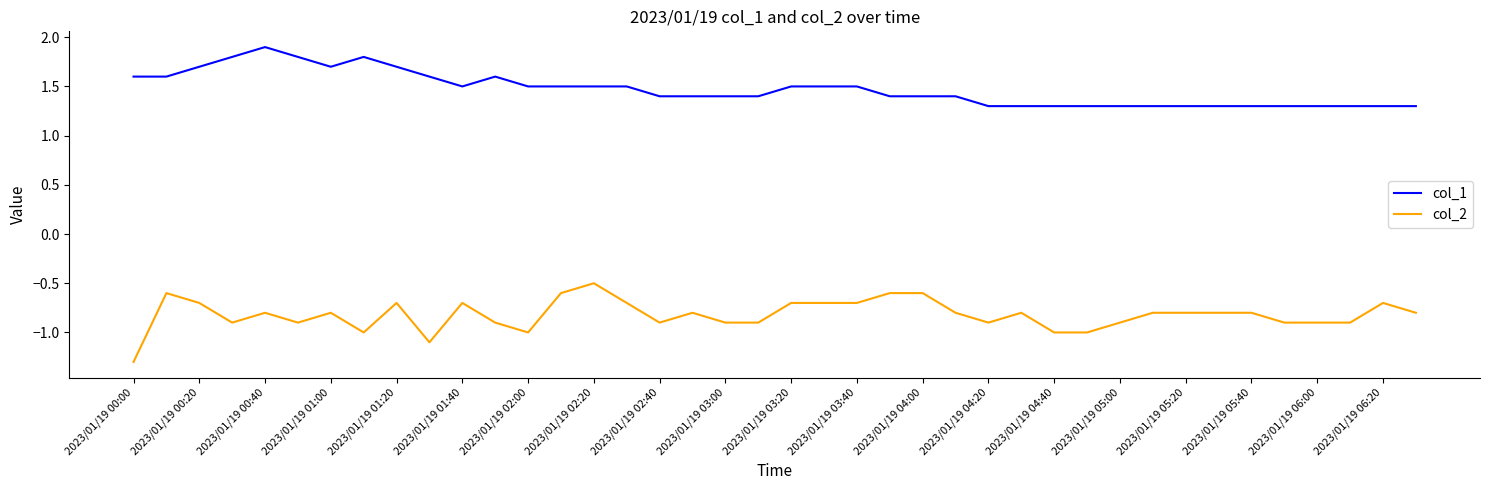

How many lines are shown in the chart?

2